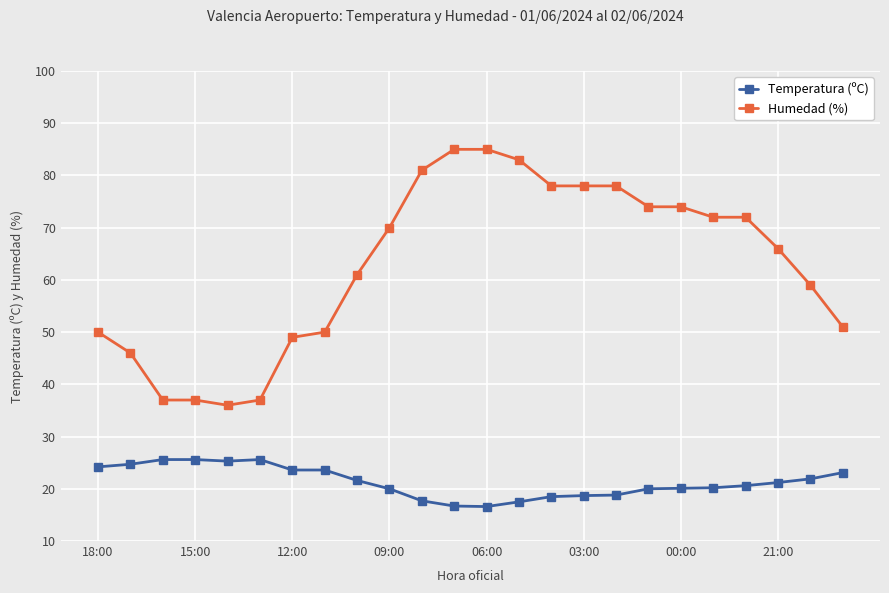

Rank the series by their average value, from lowest to highest.

Temperatura (ºC), Humedad (%)